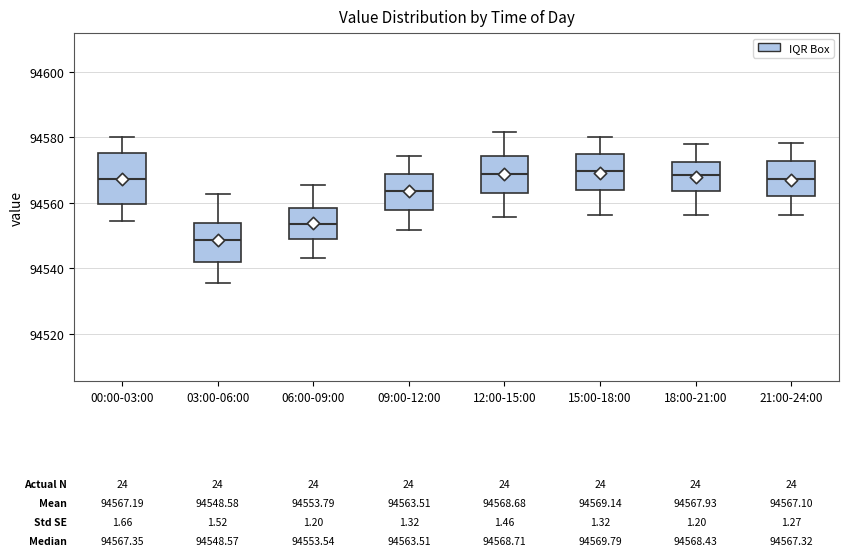

Which box is the tallest, from its lower edge to its upper edge?

00:00-03:00